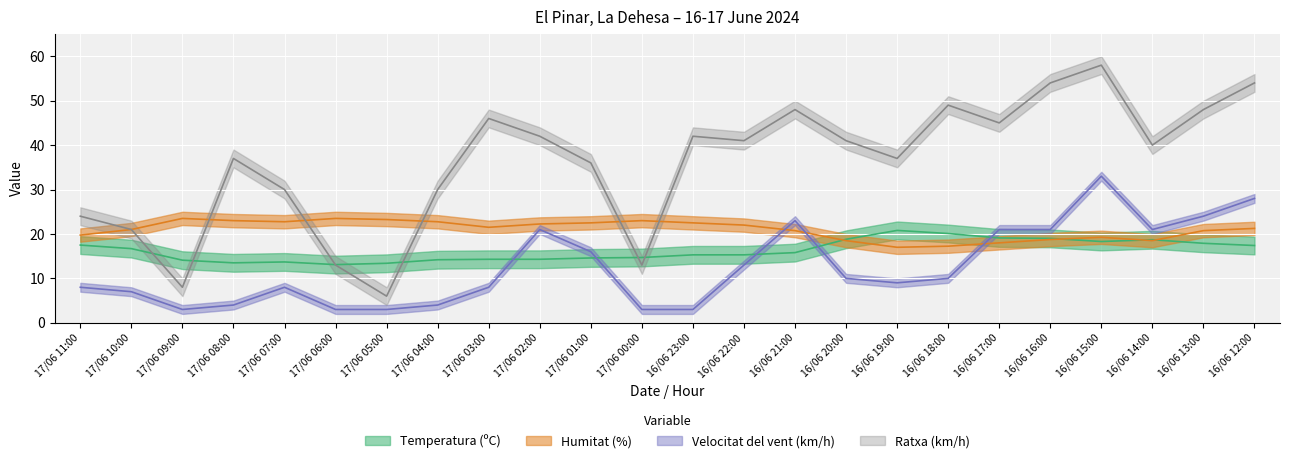

How many data points does each series have?

24